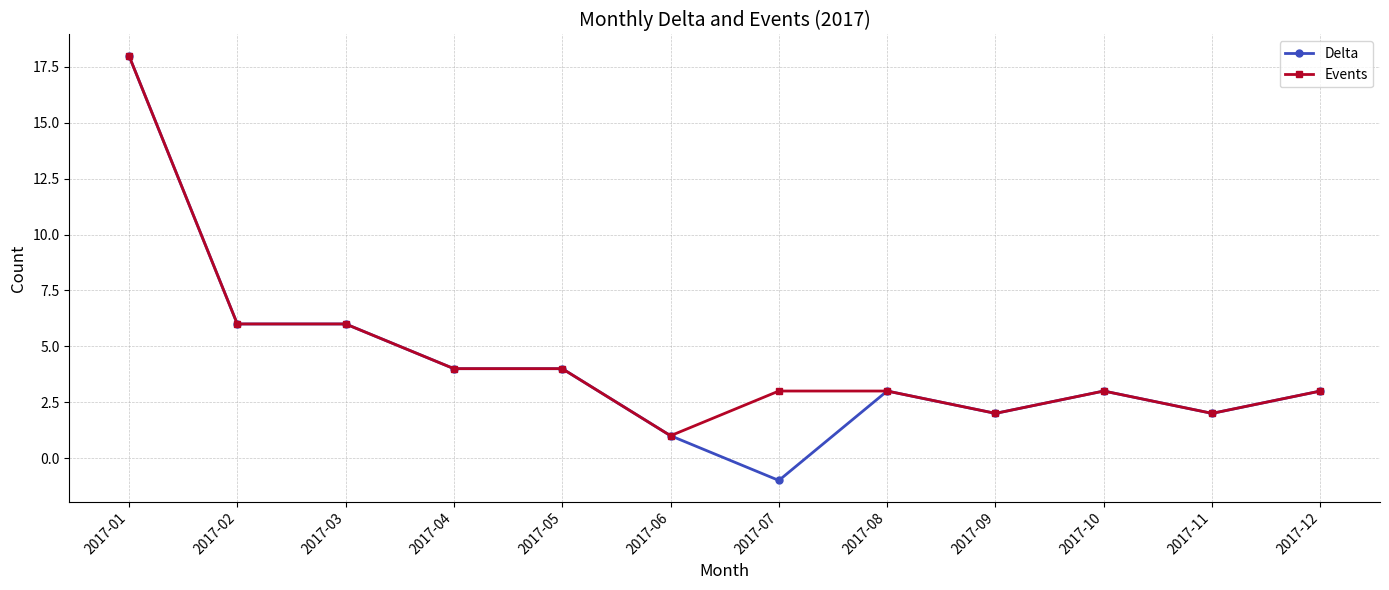

Which category has the lowest value across all series?

2017-07